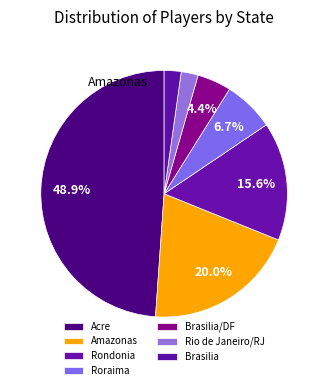

Count the number of slices in the pie.

7